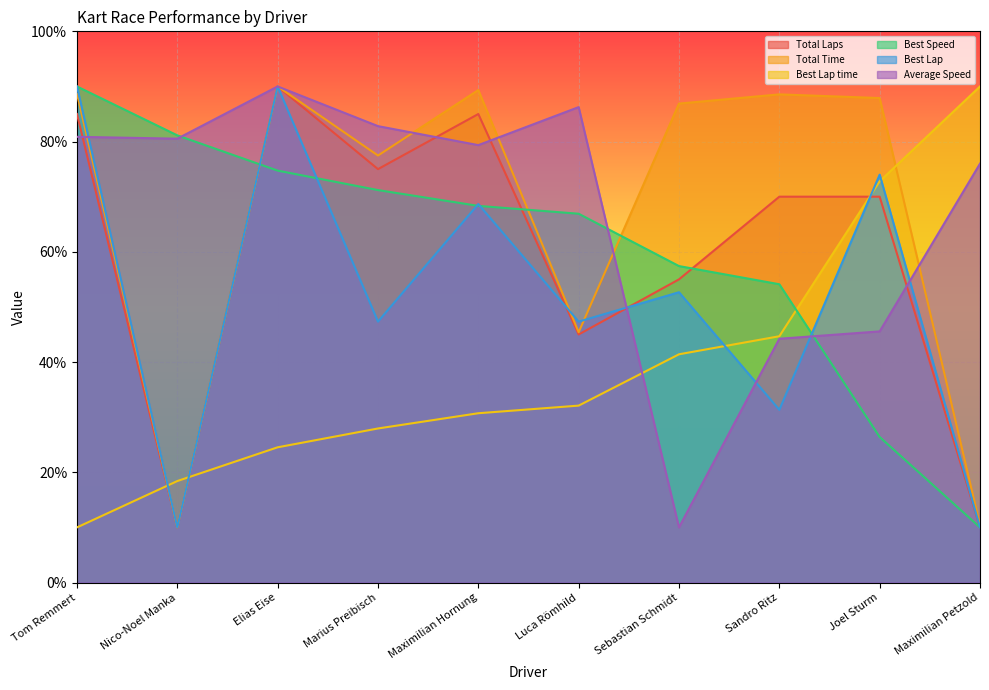

Where is the first local minimum for Total Time?

Nico-Noel Manka